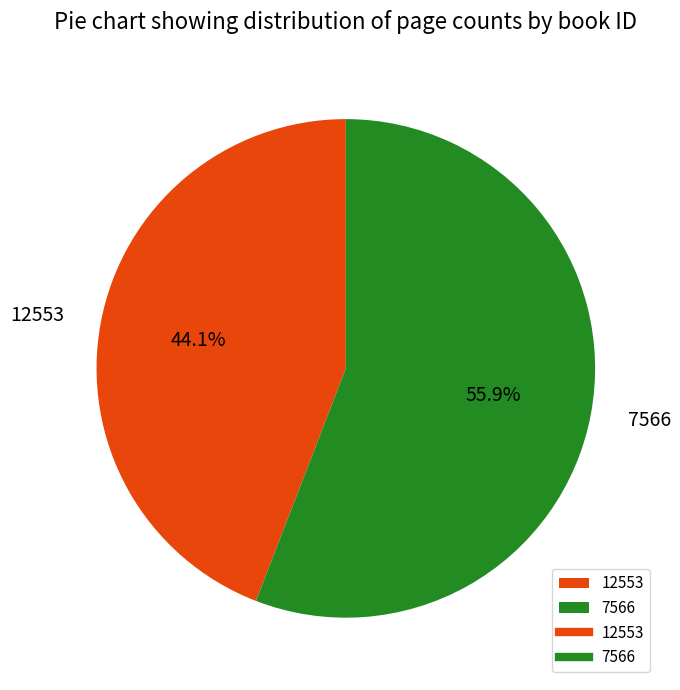

Between 12553 and 7566, which is larger?

7566